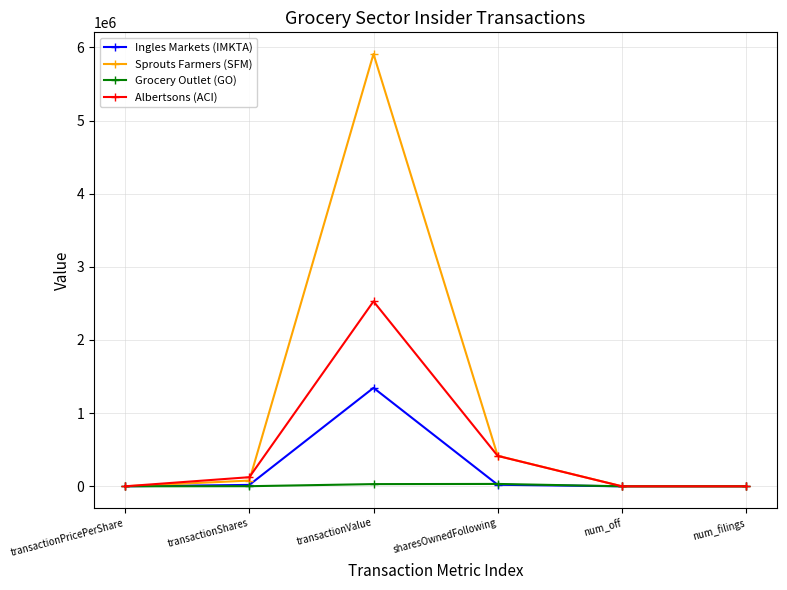

Which series has the largest range (max minus min)?

Sprouts Farmers (SFM)